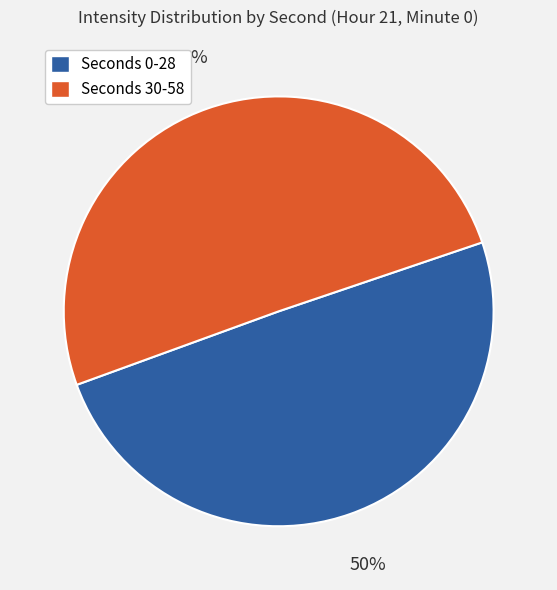

To the nearest percent, what is the average slice percentage?

50%